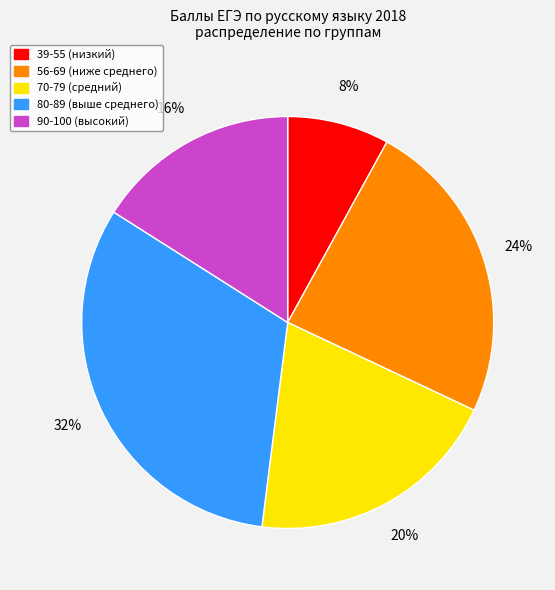

To the nearest percent, what is the difference between the largest and smallest slice percentages?

24%